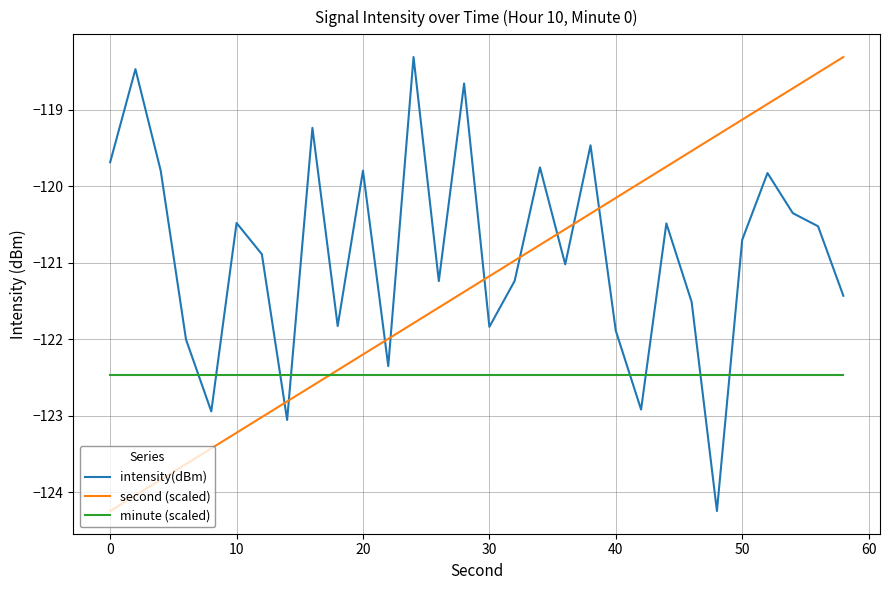

Which series has the largest total across all categories?

intensity(dBm)